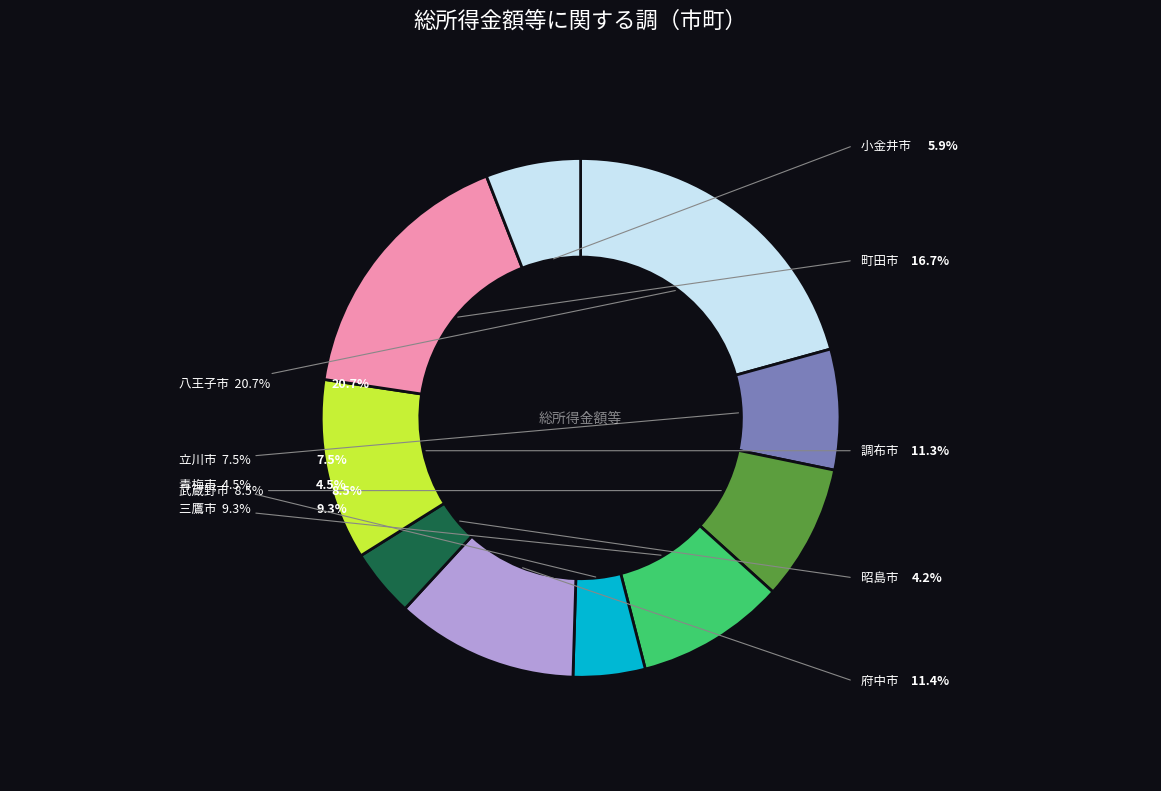

Rank the categories by value from lowest to highest.

昭島市, 青梅市, 小金井市, 立川市, 武蔵野市, 三鷹市, 調布市, 府中市, 町田市, 八王子市